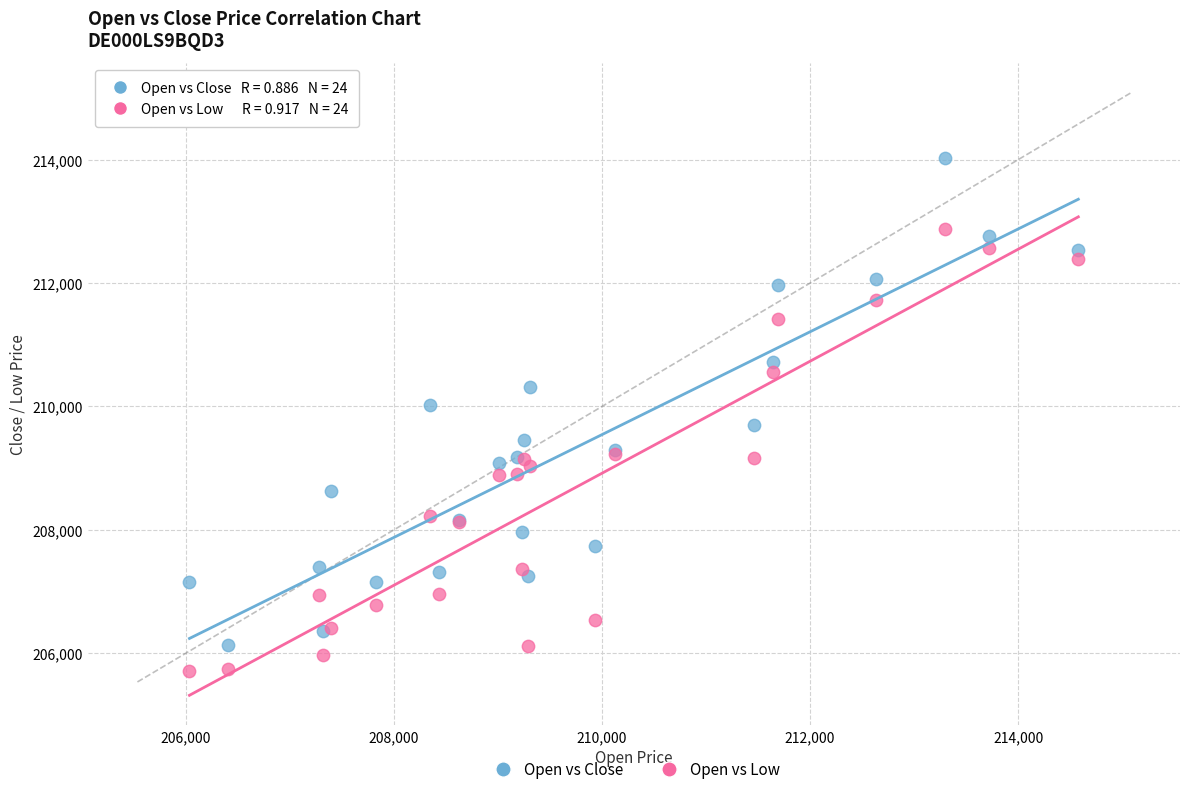

Which series contains the highest Y value?

Open vs Close